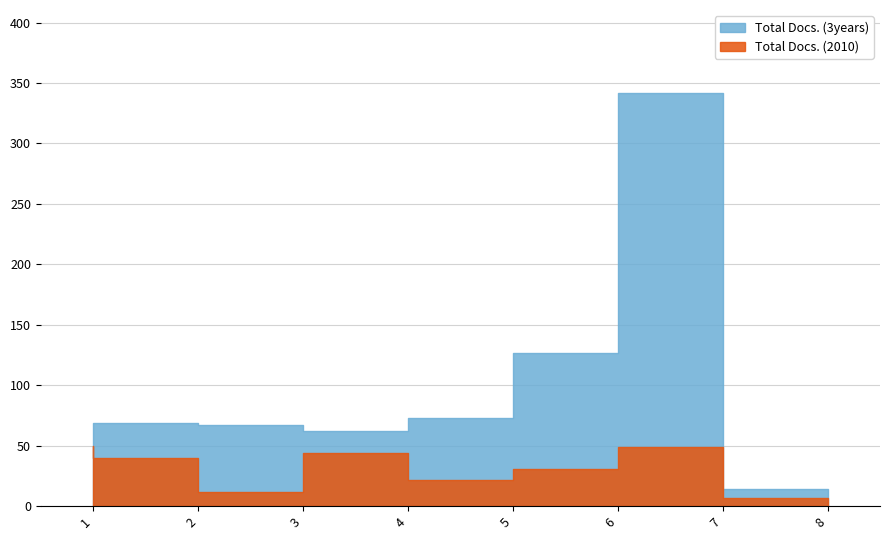

The Total Docs. (2010) series shows 4 at 8. True or false?

False